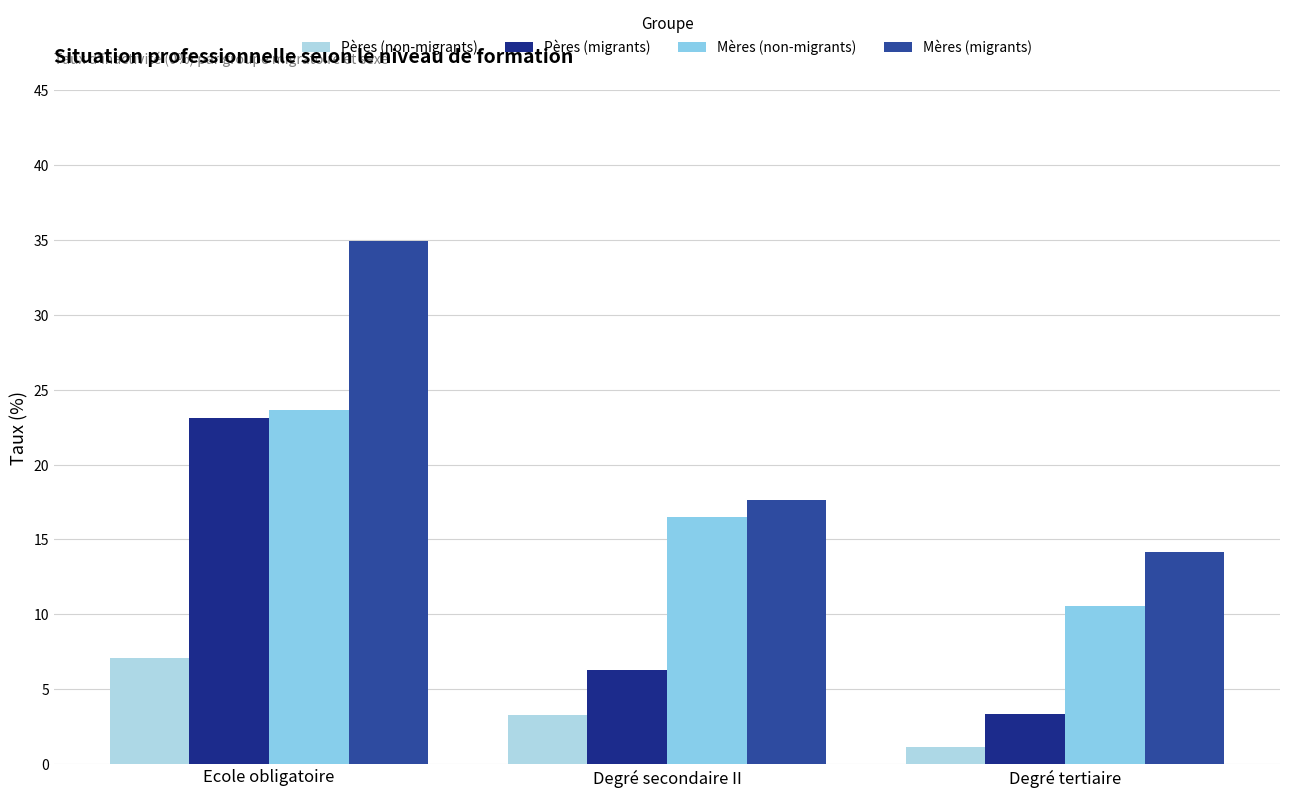

Rank the series by their average value, from lowest to highest.

Pères (non-migrants), Pères (migrants), Mères (non-migrants), Mères (migrants)